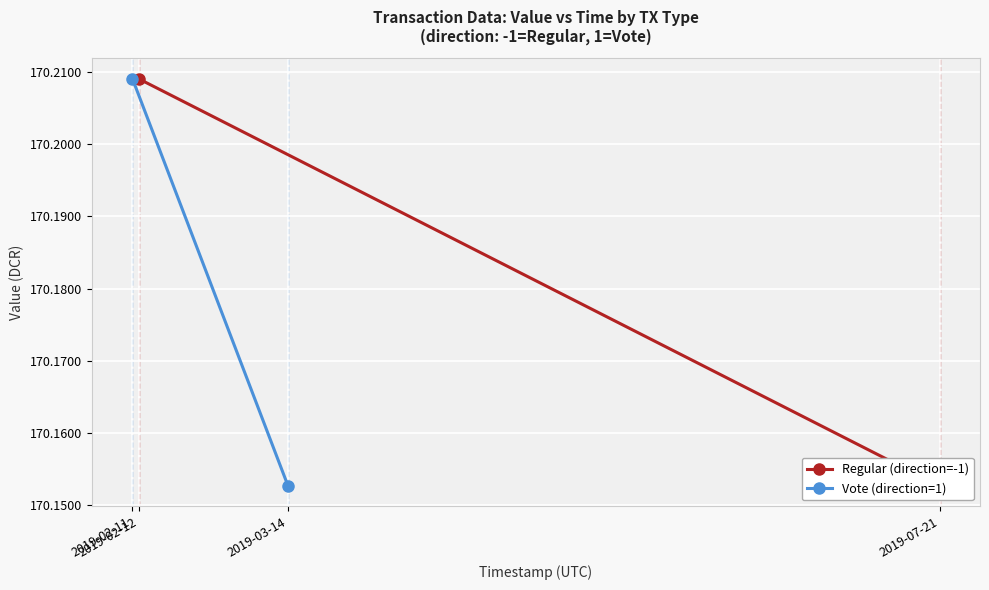

What is the average value of the Regular (direction=-1) series?

170.2